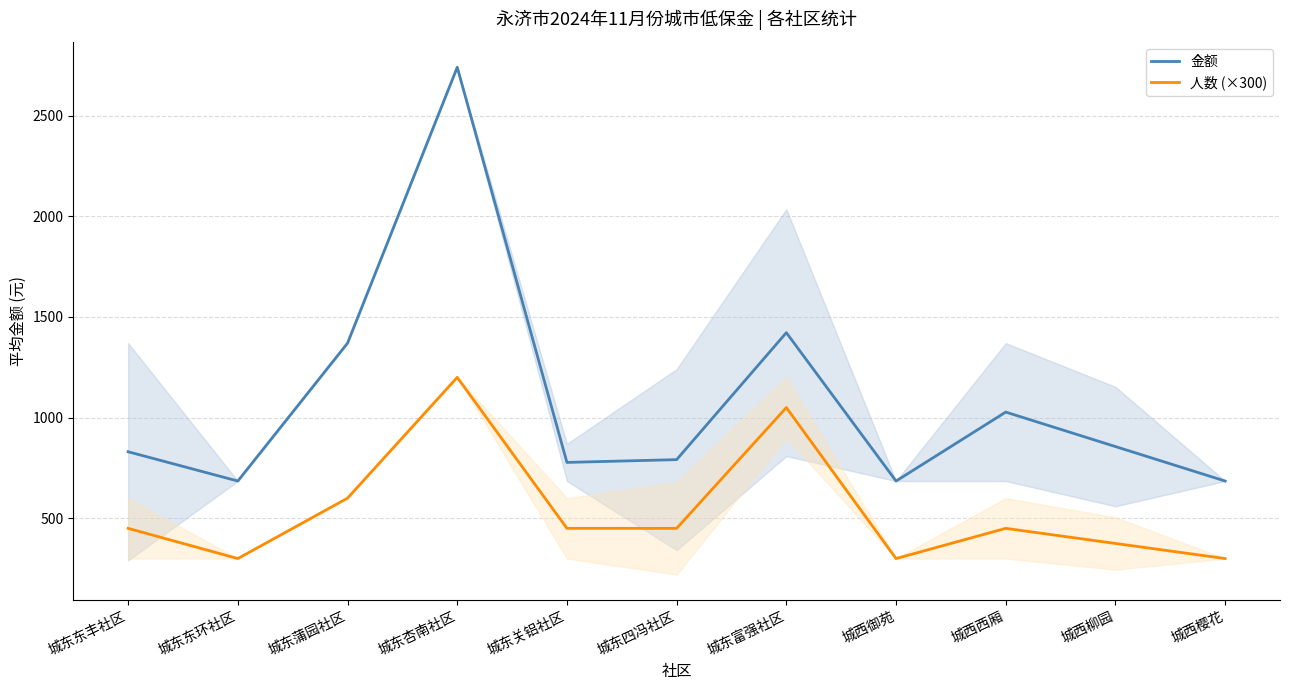

Between 城西御苑 and 城东东丰社区, which is larger?

城东东丰社区